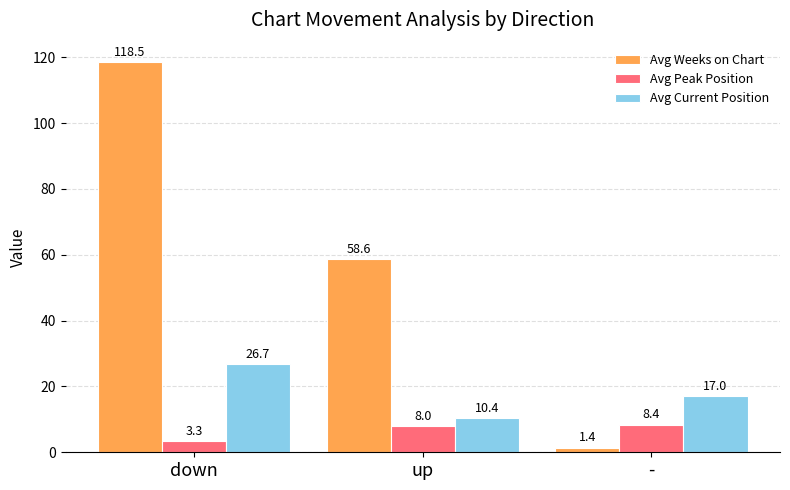

At which label is Avg Weeks on Chart closest to 59?

up